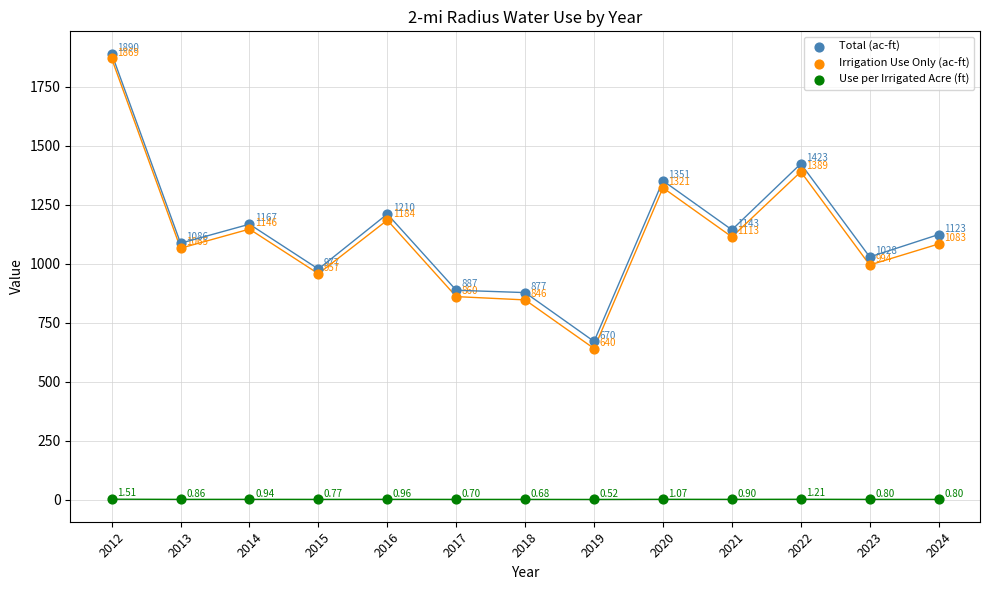

Which series reaches the minimum Y coordinate?

Use per Irrigated Acre (ft)